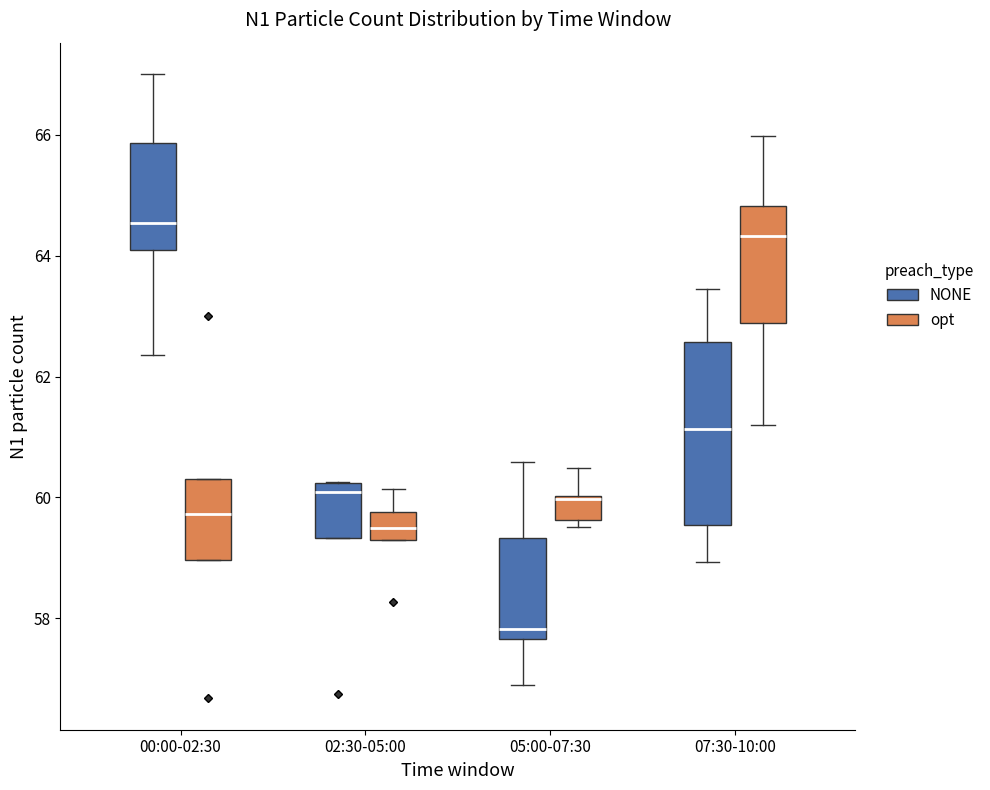

Where is the lower edge of the box for 07:30-10:00 (opt) on the y-axis? The values are not printed on the chart, so give them approximately, as read against the axis.

62.8